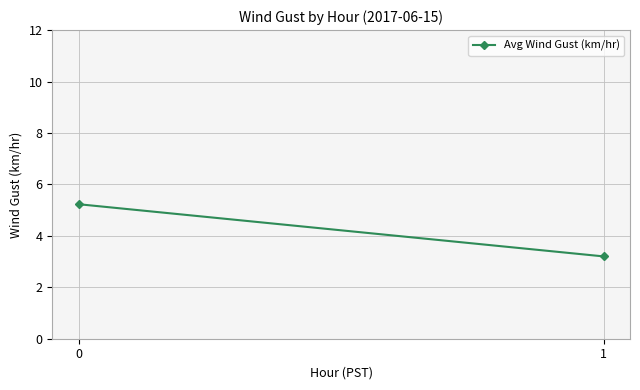

How many values exceed 5?

1